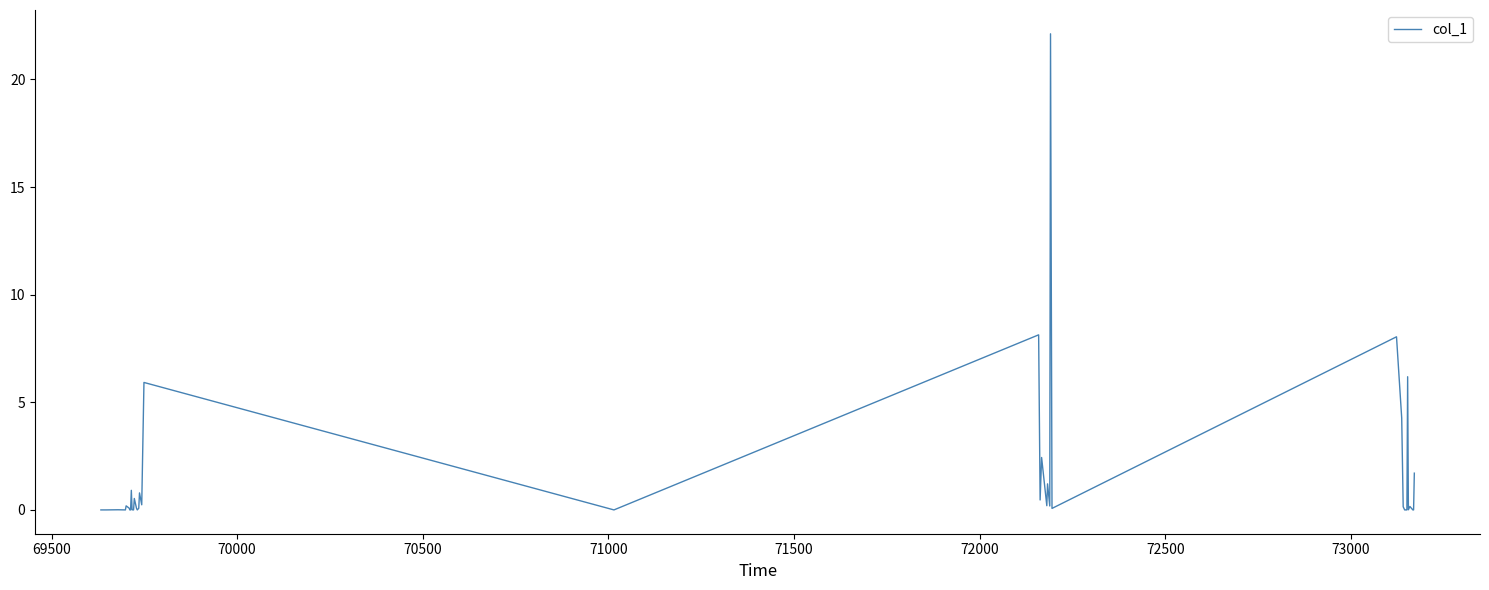

What is the difference between the maximum and minimum values?

22.1